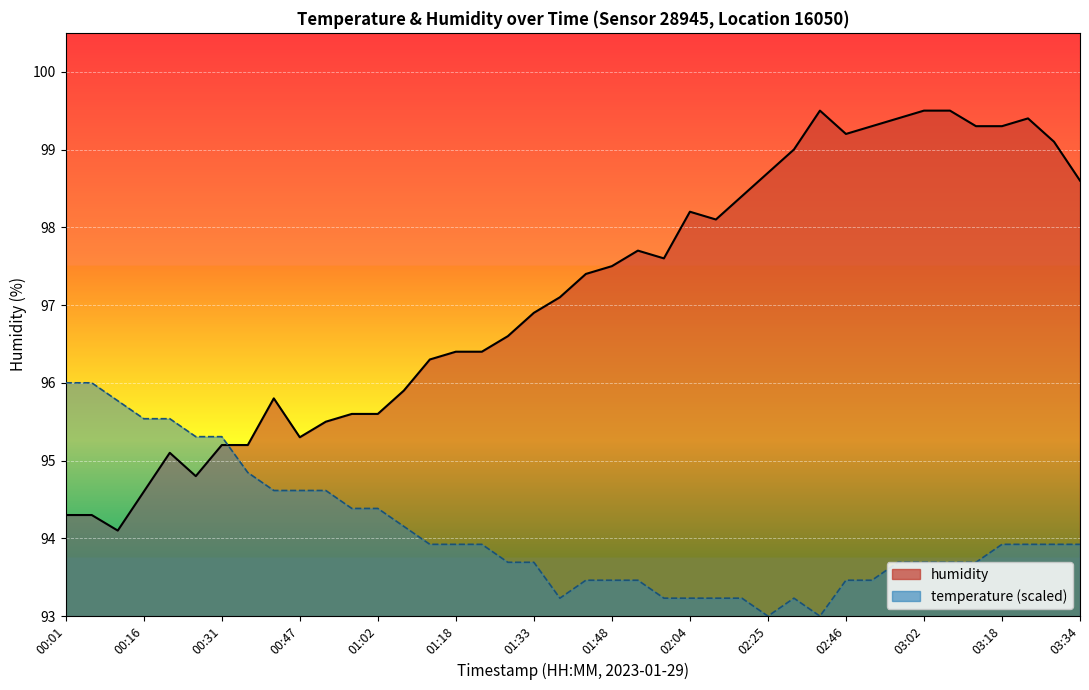

Between 01:28 and 00:57, which is larger?

01:28